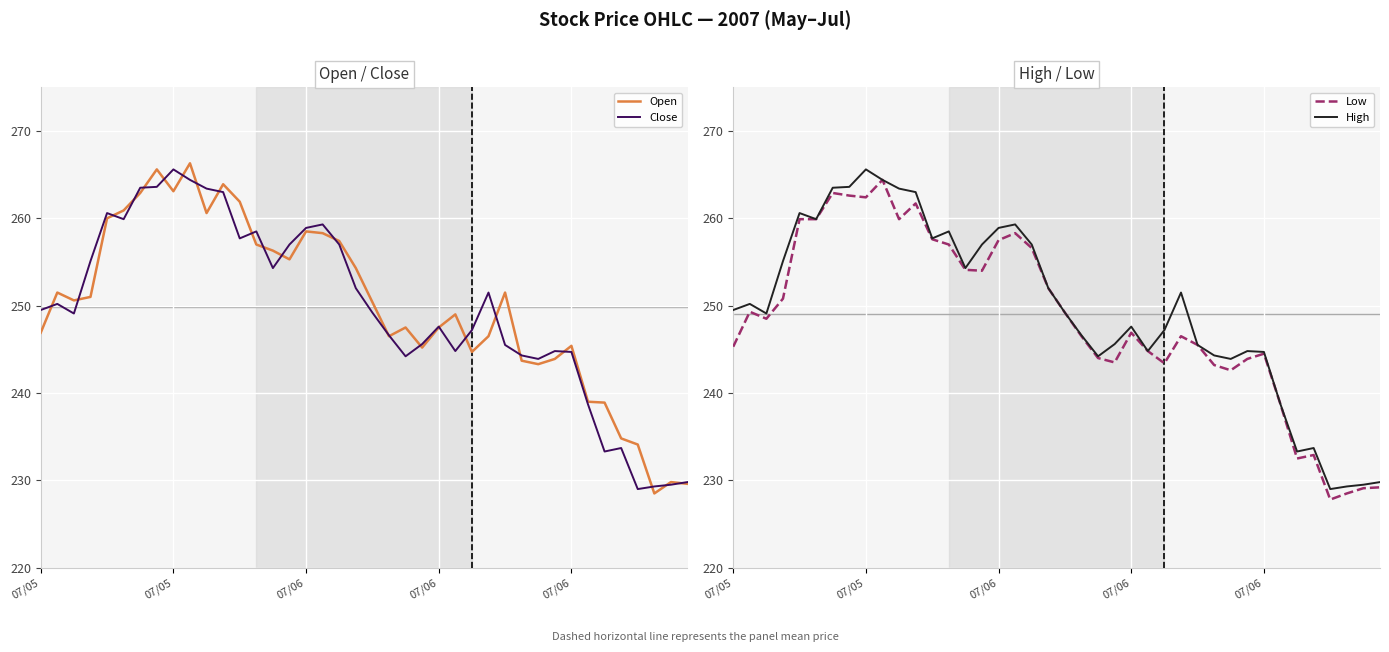

Reading left to right, what are all the values shown in this chart?

Open: 246.9	251.5	250.6	251.0	260.0	260.9	262.9	265.6	263.1	266.3	260.6	263.9	261.9	257.0	256.3	255.3	258.5	258.3	257.4	254.3	250.4	246.5	247.5	245.2	247.5	249.0	244.7	246.5	251.5	243.7	243.3	243.9	245.4	239.0	238.9	234.8	234.1	228.5	229.8	229.6
Close: 249.5	250.2	249.1	255.1	260.6	259.9	263.5	263.6	265.6	264.4	263.4	263.0	257.7	258.5	254.3	257.0	258.9	259.3	257.0	252.0	249.2	246.6	244.2	245.6	247.6	244.8	247.2	251.5	245.5	244.3	243.9	244.8	244.7	238.7	233.3	233.7	229.0	229.3	229.5	229.8
Low: 245.3	249.3	248.5	250.8	259.9	259.9	262.9	262.6	262.4	264.4	259.9	261.7	257.6	257.0	254.1	254.0	257.5	258.3	256.6	252.0	249.2	246.5	244.0	243.5	246.9	244.8	243.4	246.5	245.5	243.2	242.6	243.9	244.5	238.7	232.5	232.9	227.8	228.5	229.1	229.2
High: 249.5	250.2	249.1	255.1	260.6	259.9	263.5	263.6	265.6	264.4	263.4	263.0	257.7	258.5	254.3	257.0	258.9	259.3	257.0	252.0	249.2	246.6	244.2	245.6	247.6	244.8	247.2	251.5	245.5	244.3	243.9	244.8	244.7	238.7	233.3	233.7	229.0	229.3	229.5	229.8